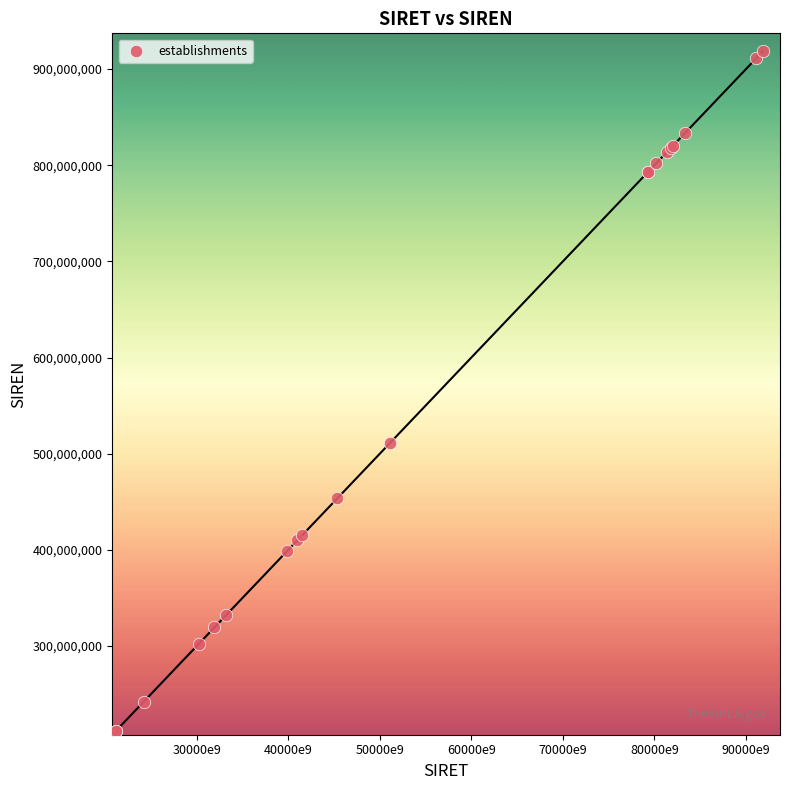

What Y value in the scatter plot is closest to 565393310?

511109589